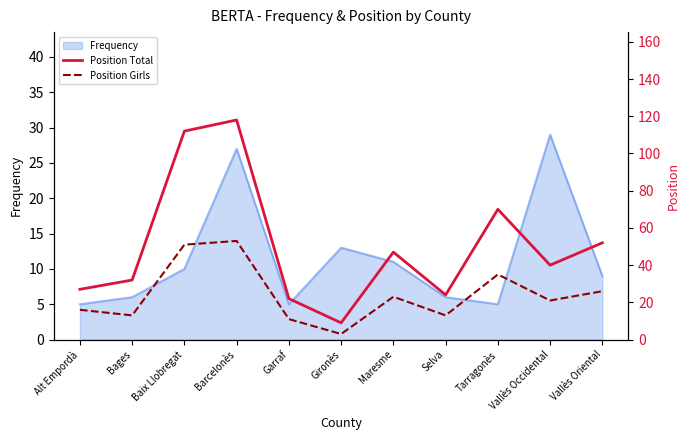

The Position Girls series shows 37 at Vallès Oriental. True or false?

False